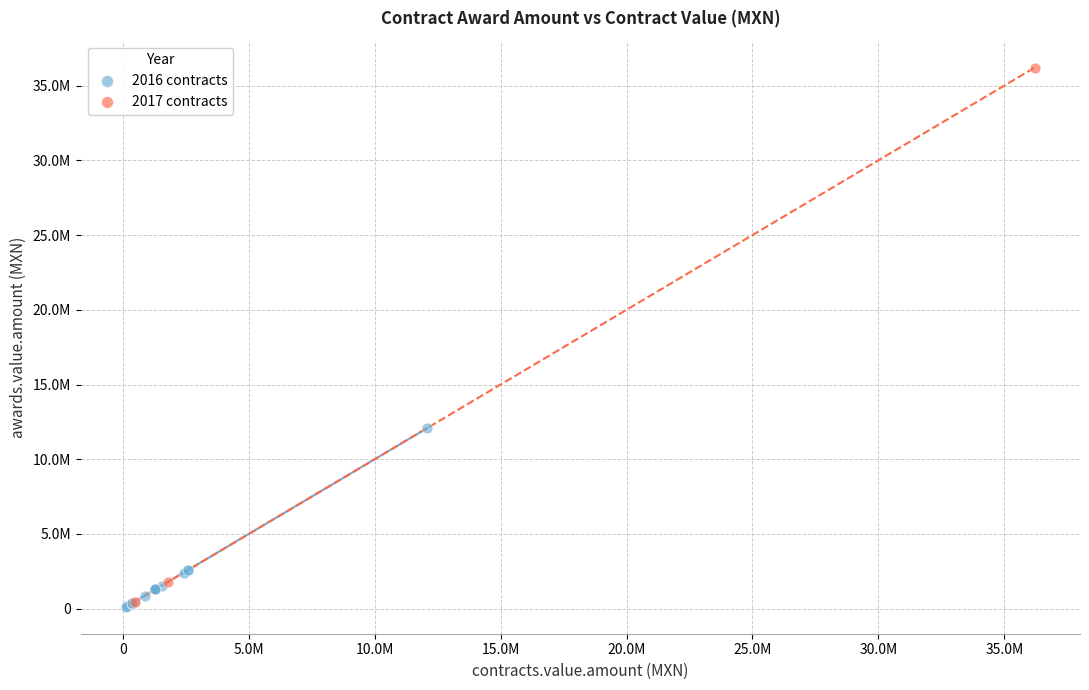

What are all the series names shown in the legend?

2016 contracts, 2017 contracts